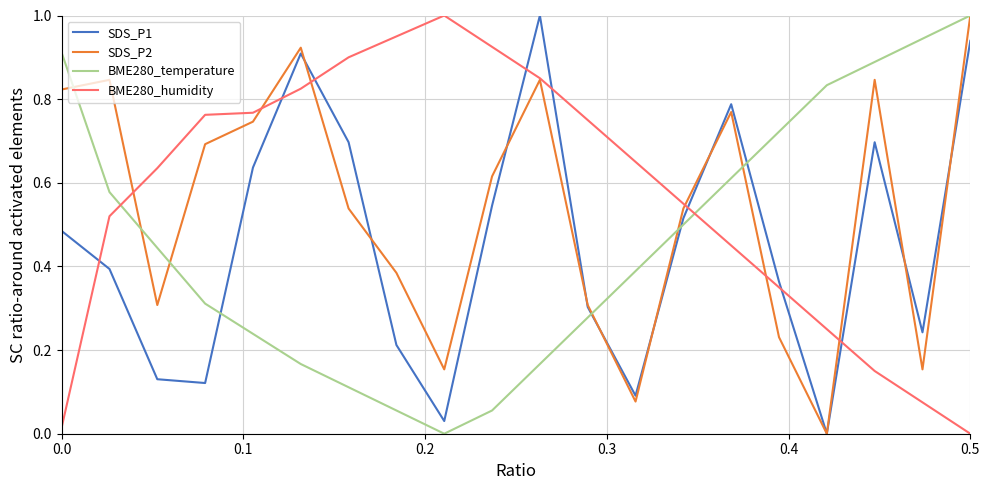

Does the chart have visible grid lines?

Yes